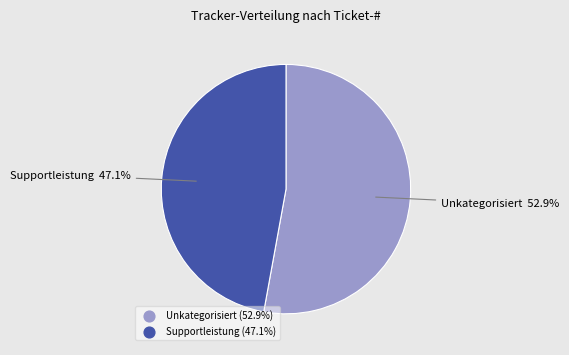

Is there a majority slice in this chart?

Yes